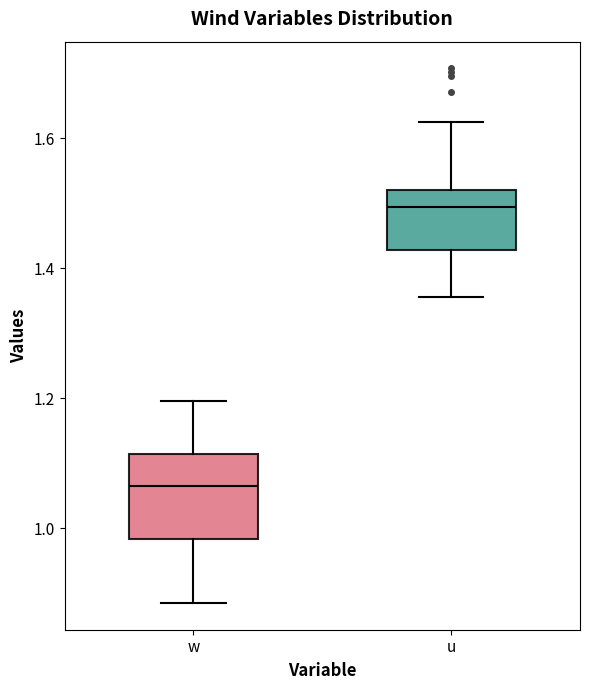

Where is the upper edge of the box for w on the y-axis? The values are not printed on the chart, so give them approximately, as read against the axis.

1.12